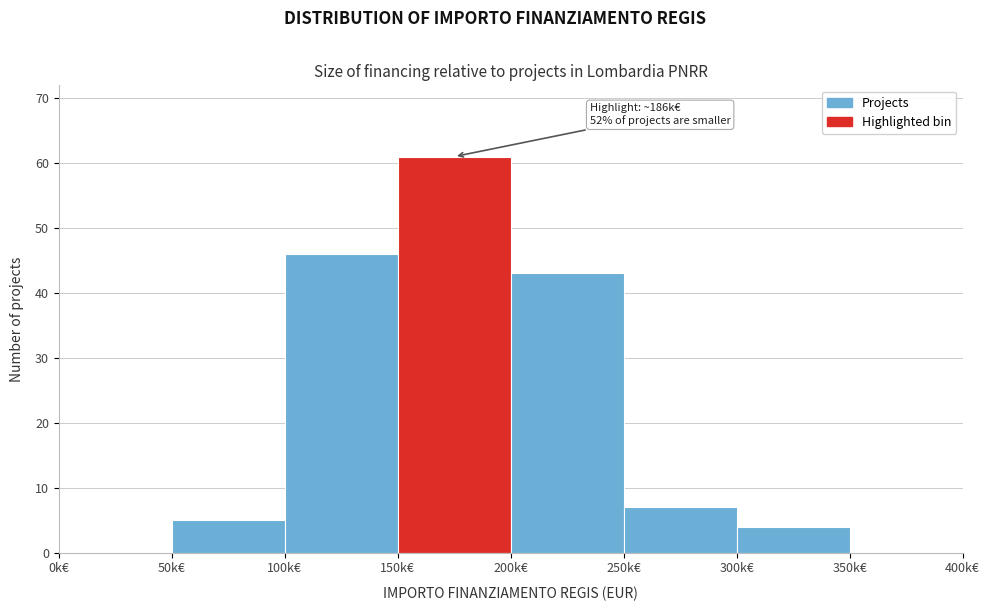

Reading right to left, list all the values displayed in this chart.

350k€=0	300k€=4	250k€=7	200k€=43	150k€=61	100k€=46	50k€=5	0k€=0